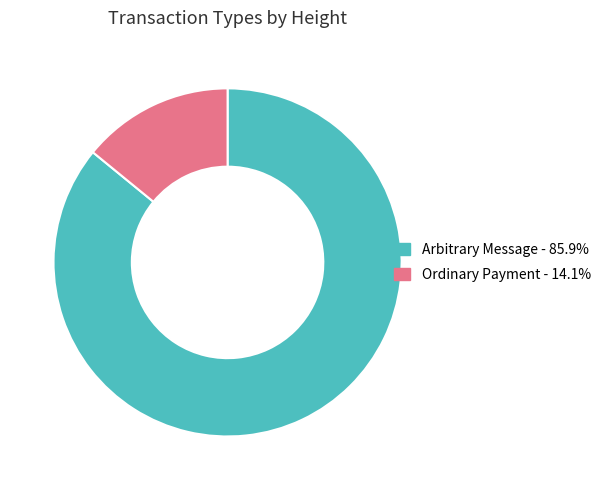

Is there any slice that represents more than half of the pie?

Yes